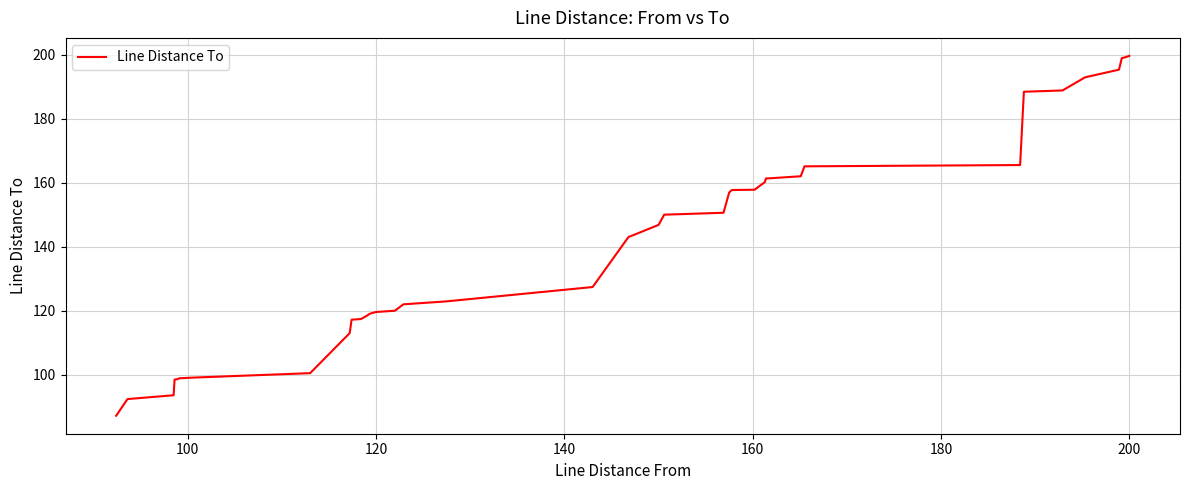

What is the difference between the maximum and minimum values?

112.4